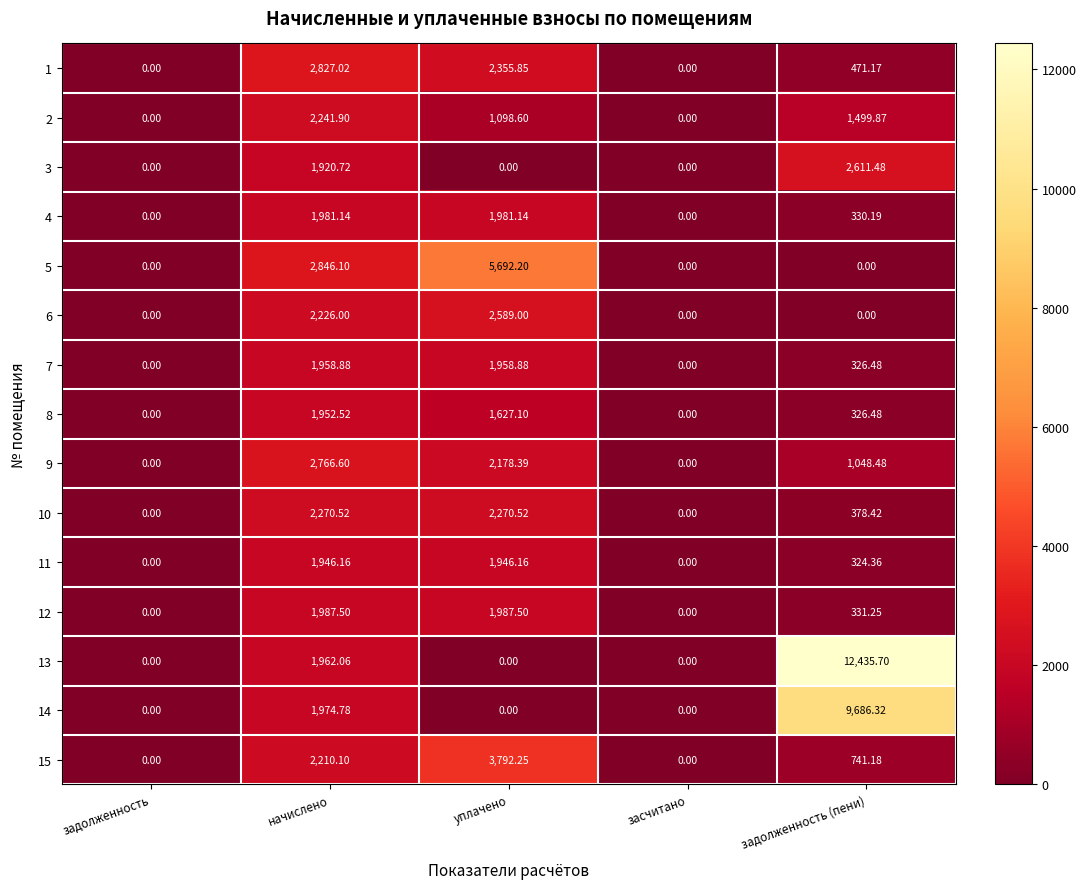

Is the value of 4 at уплачено greater than the value of 2 at задолженность (пени)?

Yes